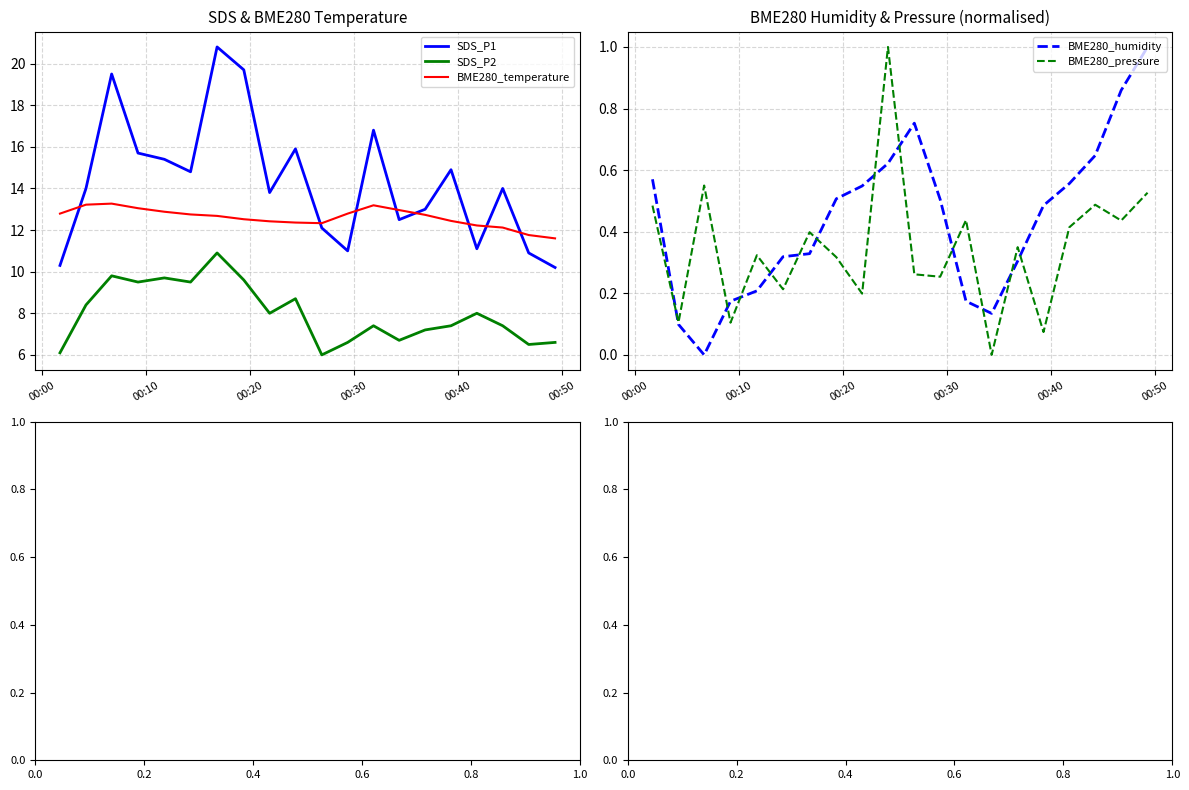

What is the minimum value for SDS_P2?

6.0